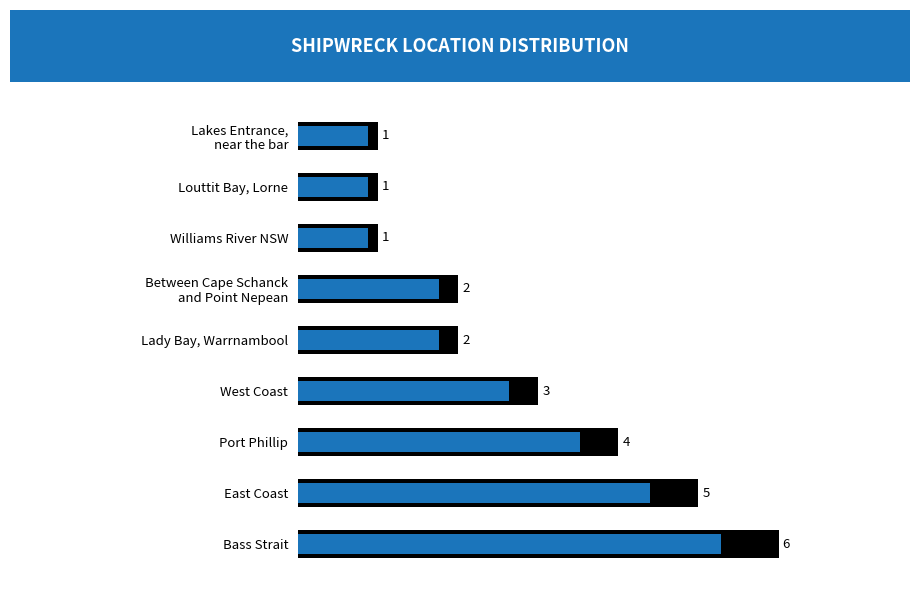

What is the difference between the maximum and second lowest values?

5